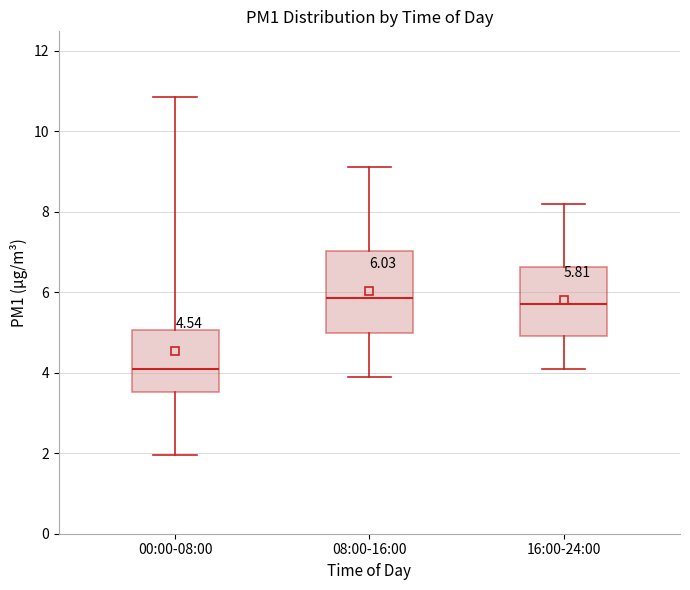

Which box is the tallest, from its lower edge to its upper edge?

08:00-16:00